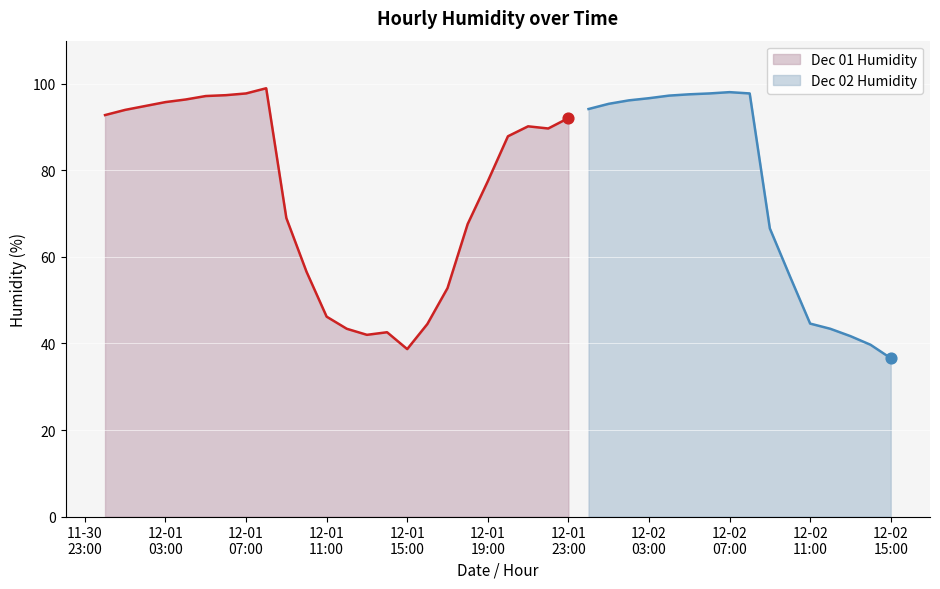

What is the ratio of the value at 2021-12-01 07:00 to the value at 2021-12-02 03:00?

1.0